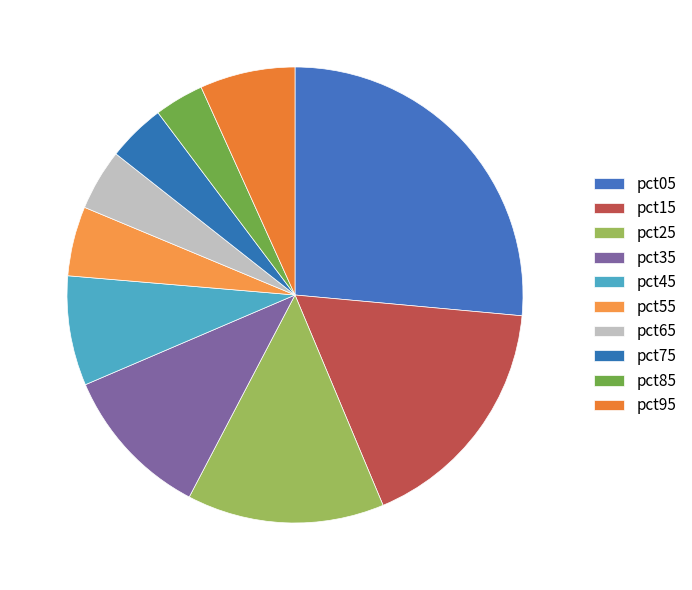

The pct85 slice represents 12% of the pie. True or false?

False